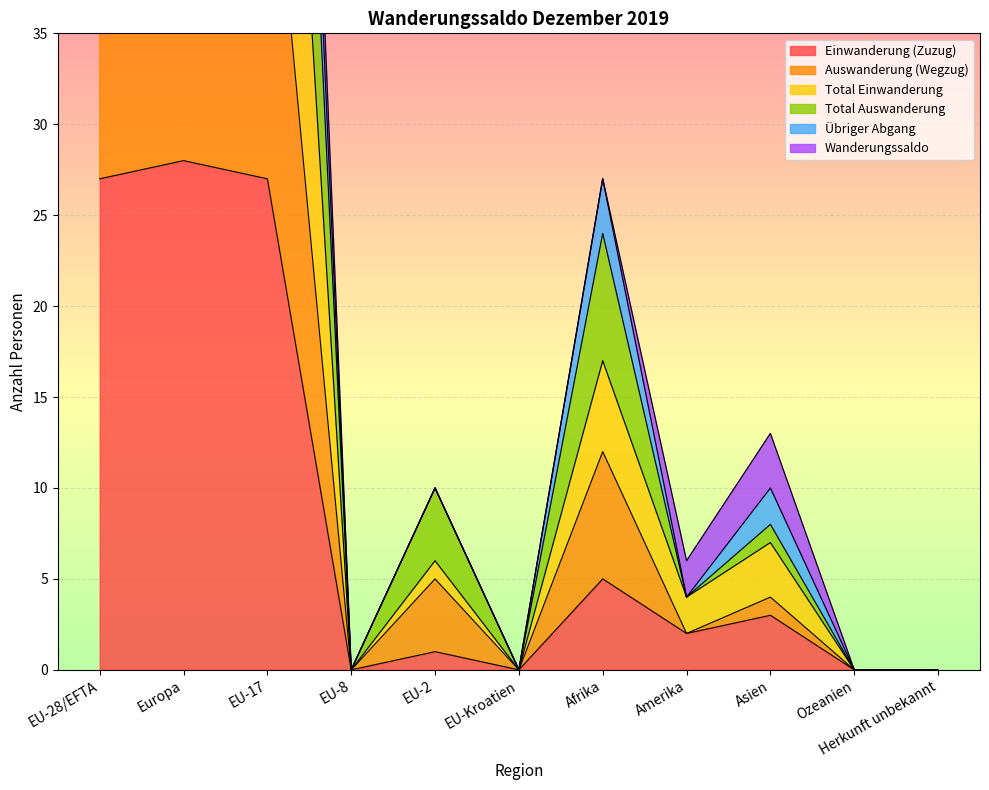

Where is the first local minimum for Übriger Abgang?

EU-8